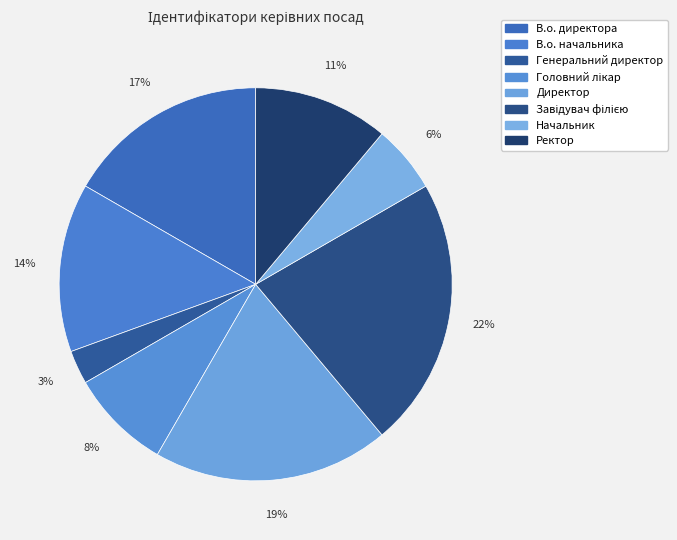

To the nearest percent, what portion does Ректор represent?

11%